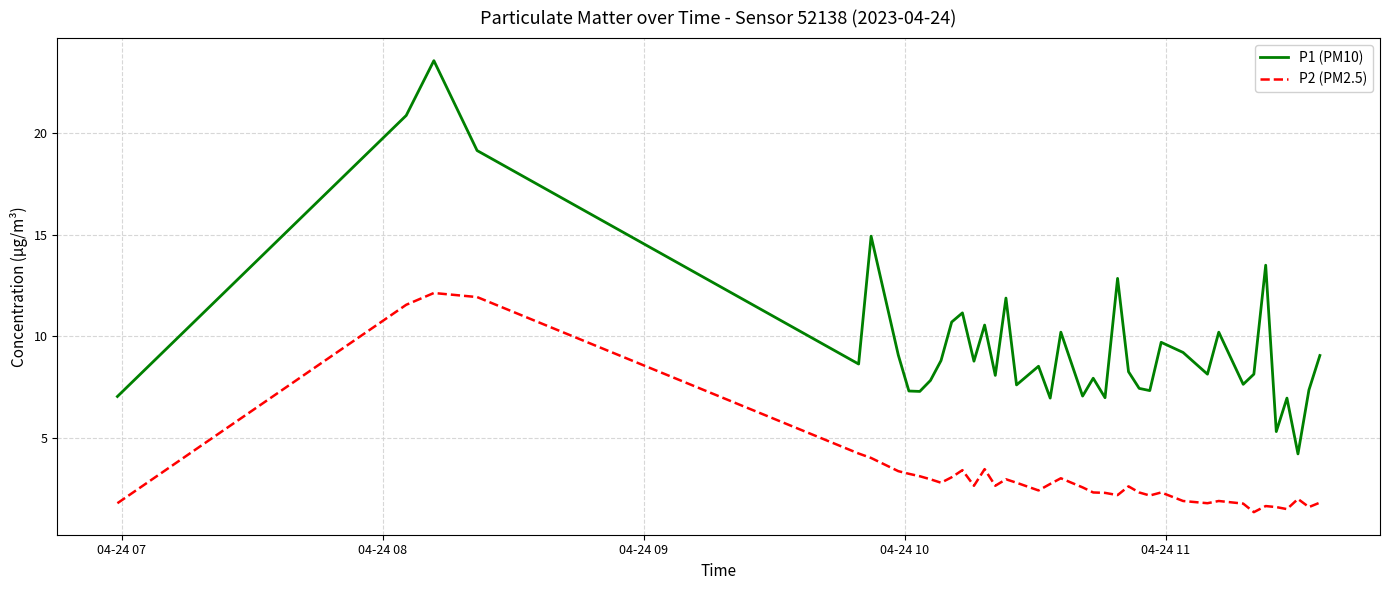

True or false: P2 (PM2.5) and P1 (PM10) intersect in this chart.

False